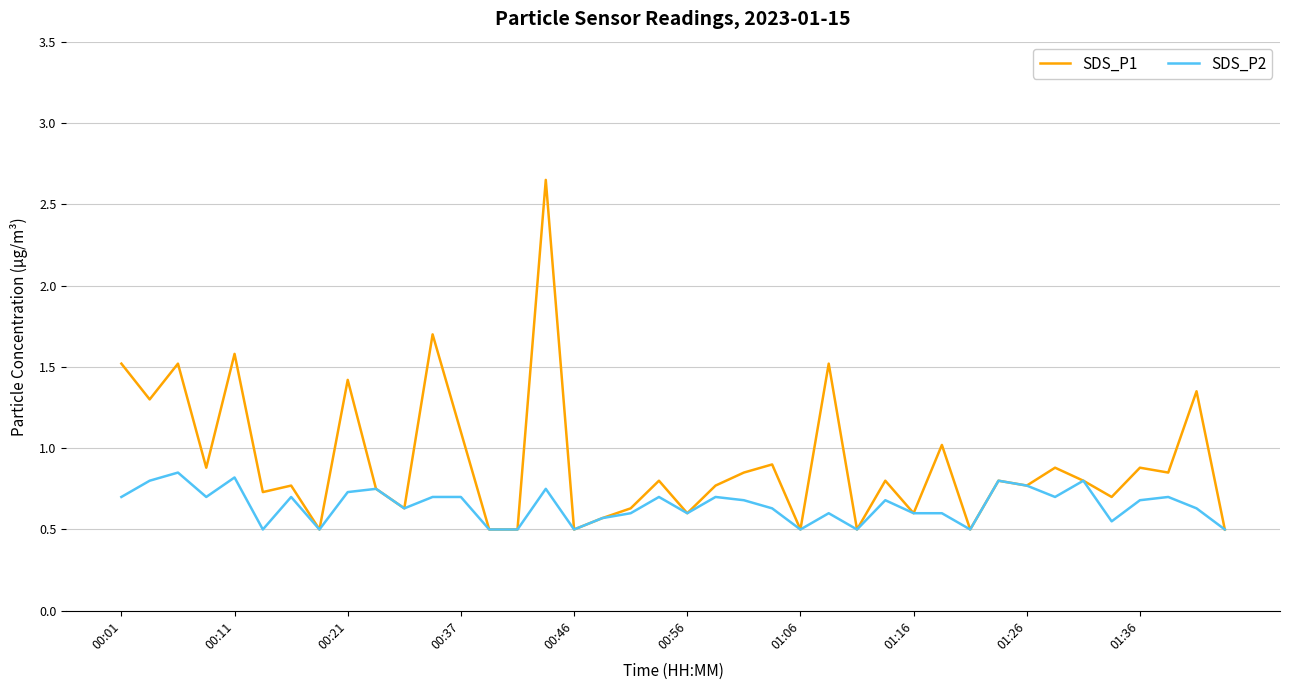

At how many categories does at least one series exceed 1?

11